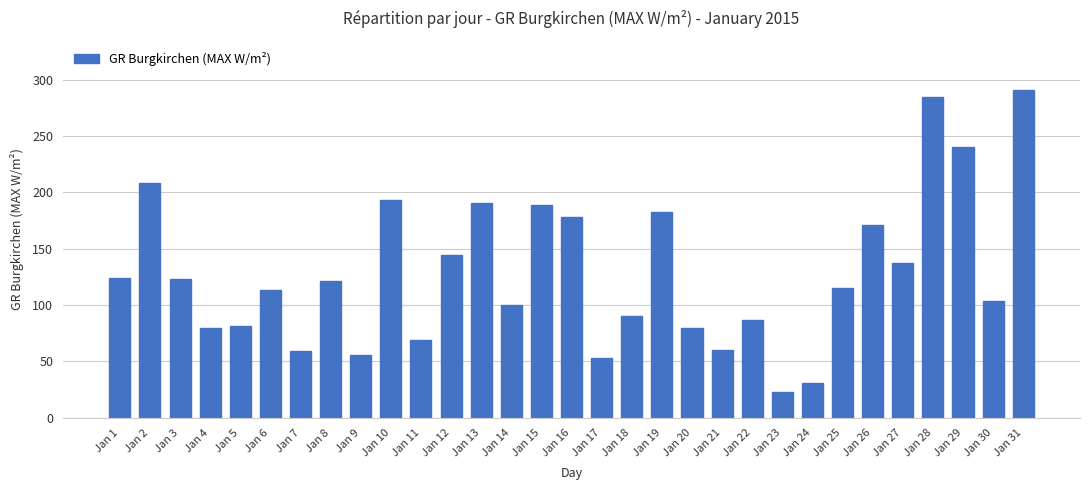

The chart shows a value of 32.4 at Jan 25. True or false?

False